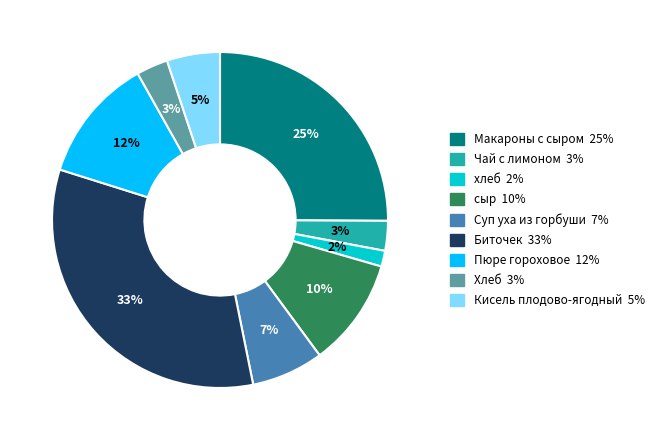

Is Кисель плодово-ягодный the majority of the pie?

No